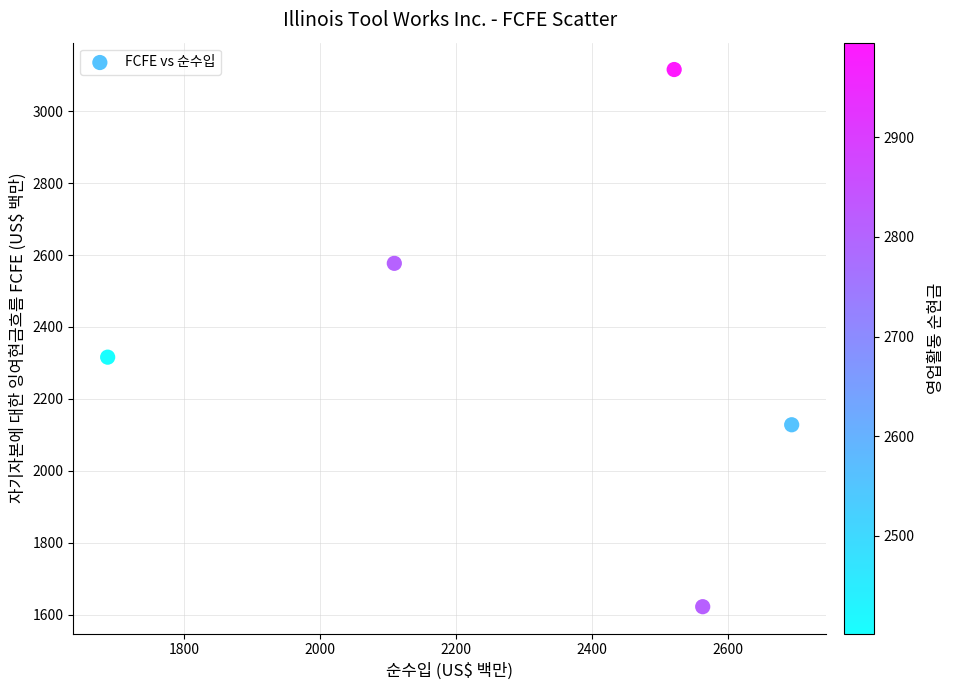

What Y value in the scatter plot is closest to 2369?

2316